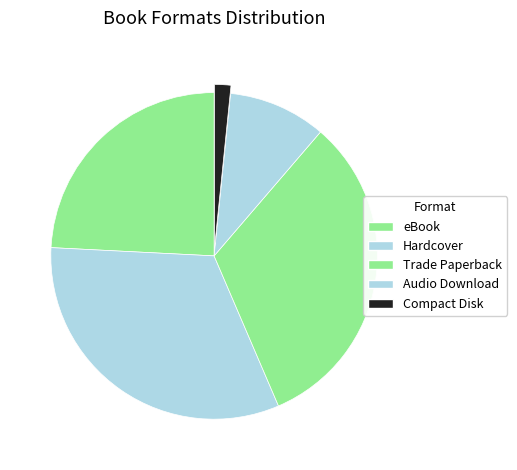

How many segments does this pie chart have?

5